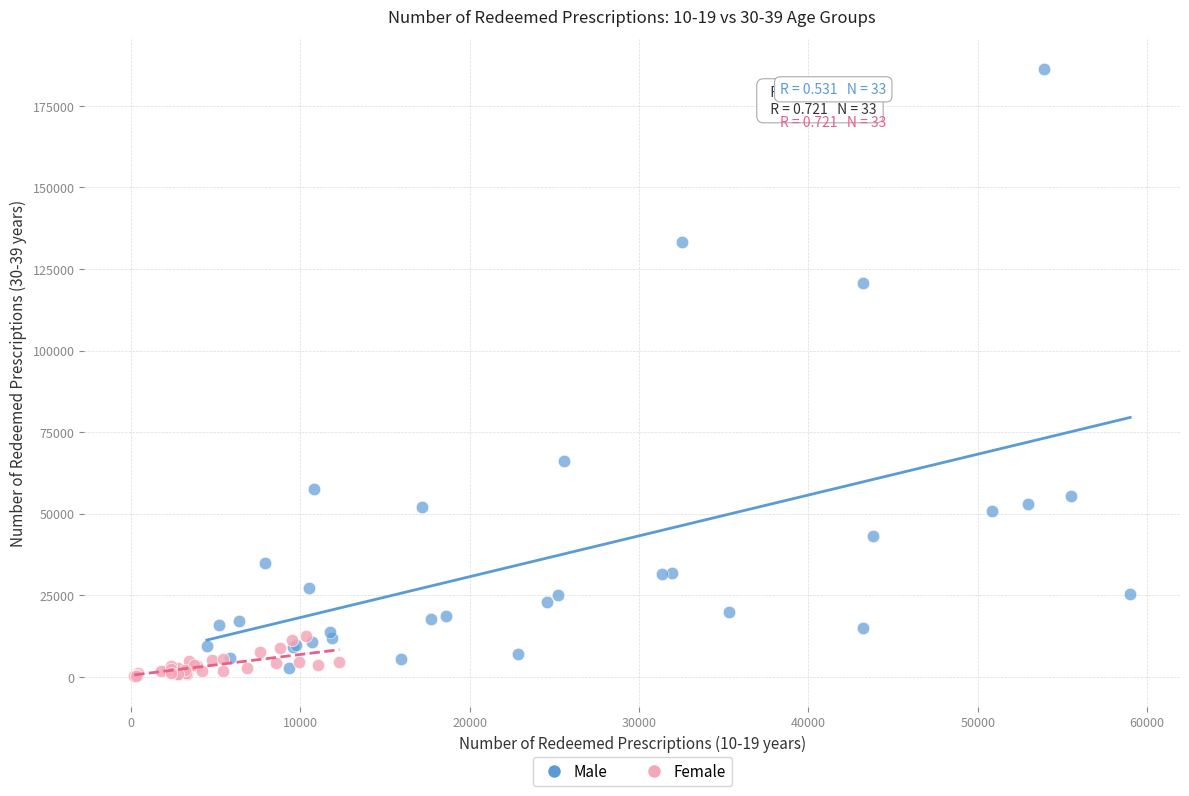

Which series contains the highest Y value?

Male